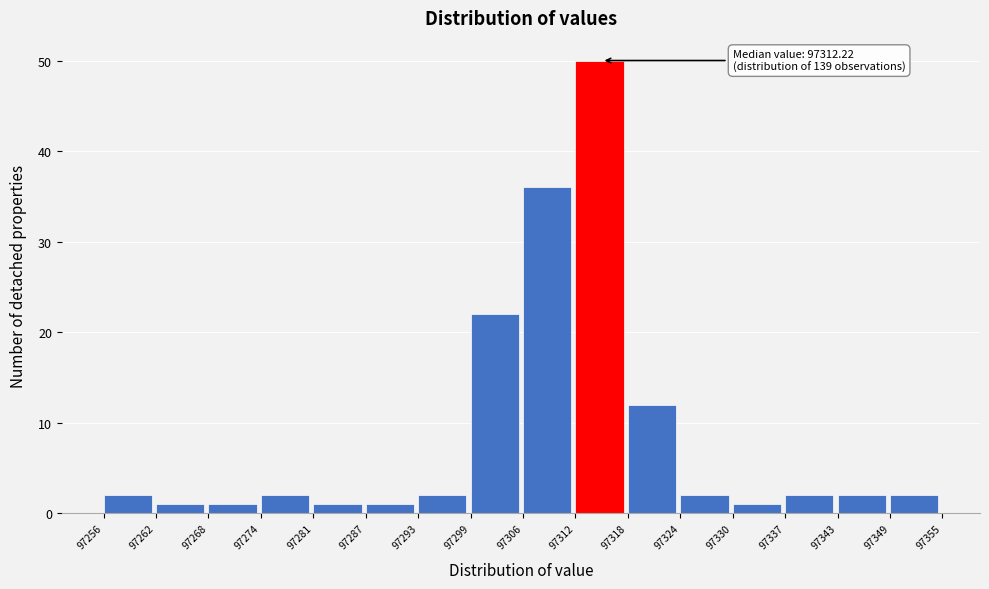

Over which range of the x-axis is the bar tallest?

97312 to 97318